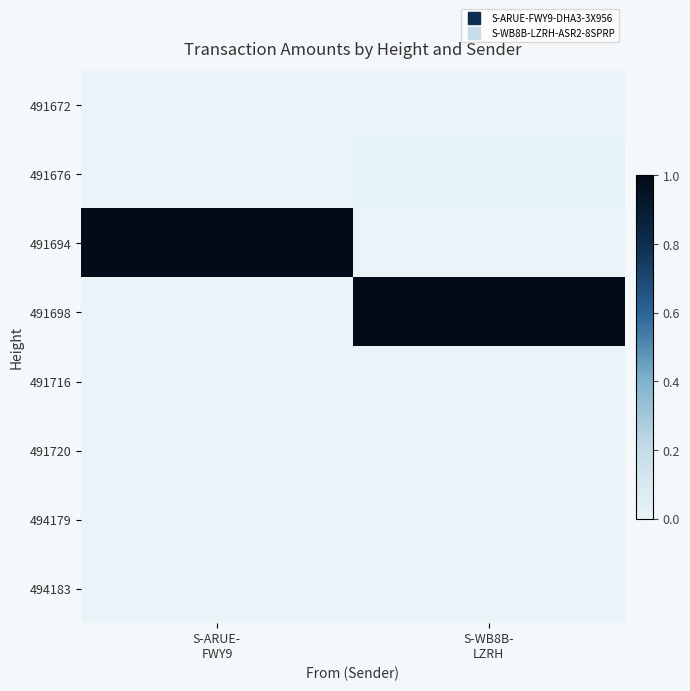

At which category is the sum across all series the highest?

S-WB8B-
LZRH